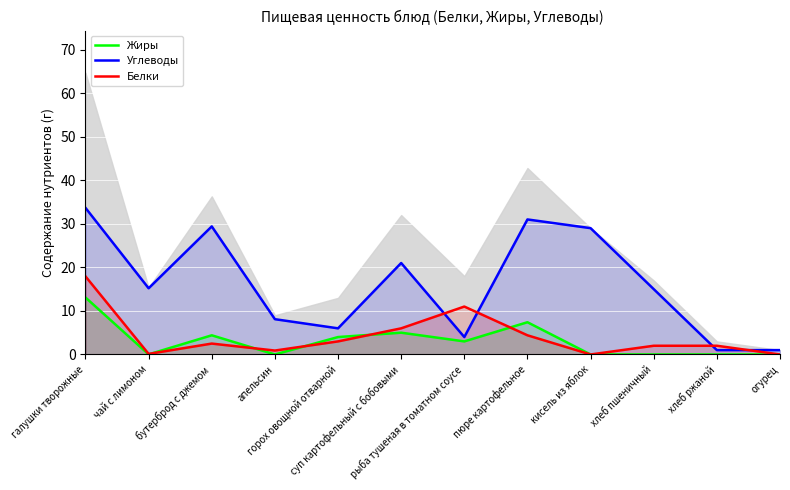

Which has a higher value, бутерброд с джемом or чай с лимоном?

бутерброд с джемом